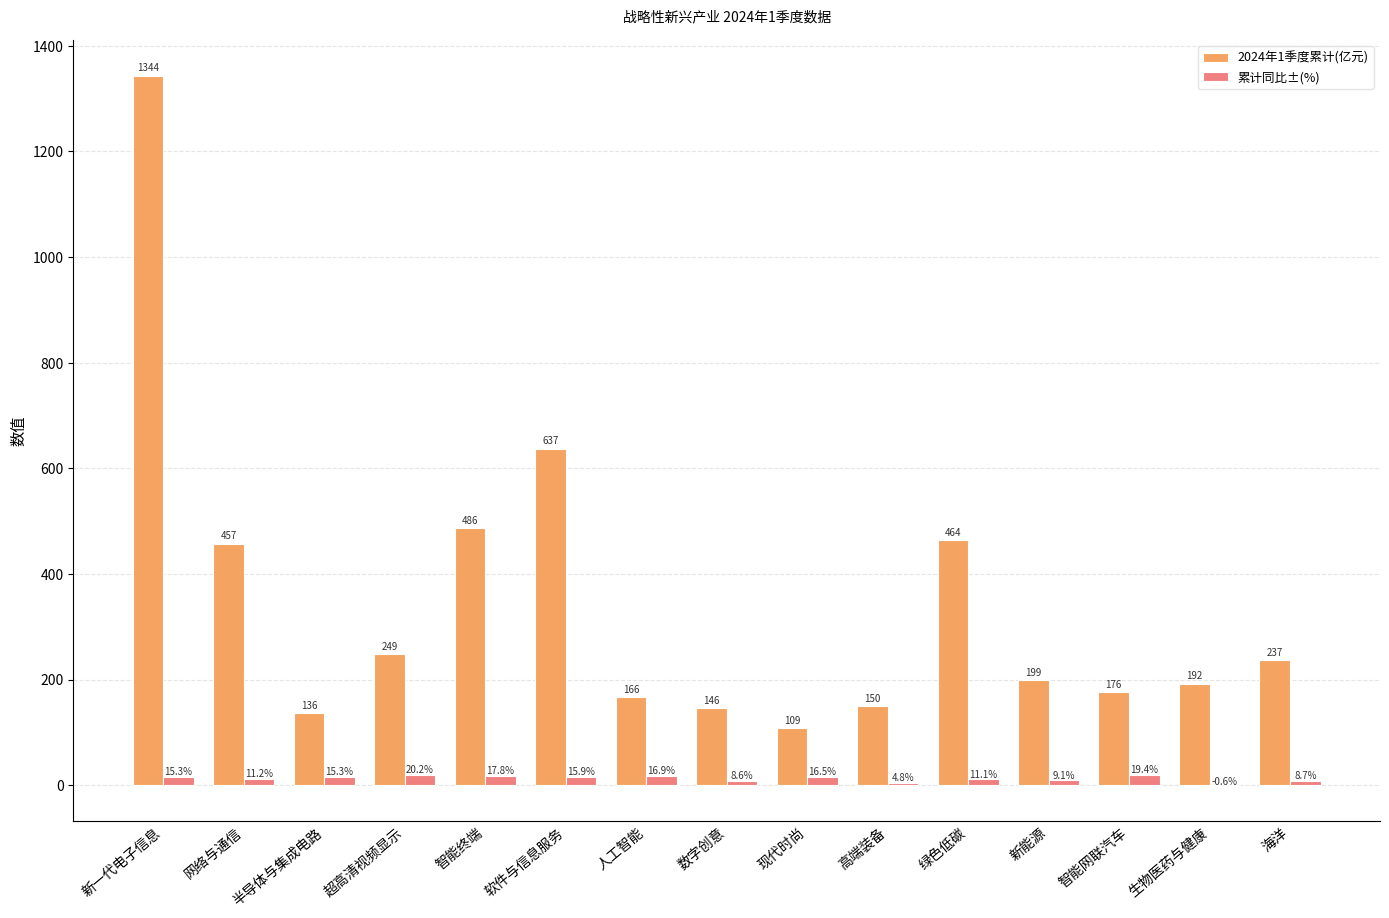

What is the total value across all series at 软件与信息服务?

653.1